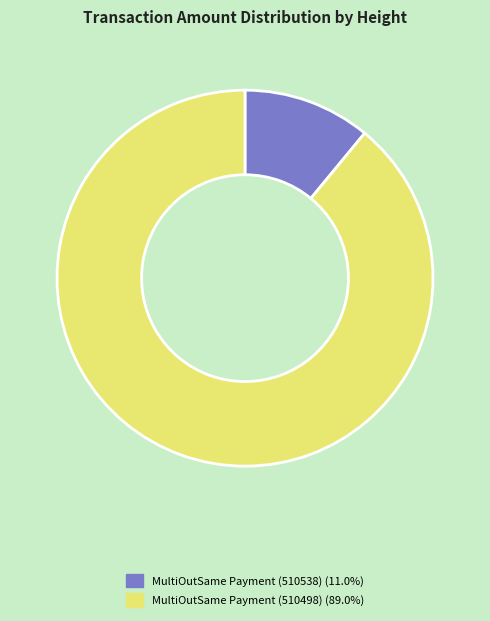

Is it true that MultiOutSame Payment (510498) is 99% of the pie?

False